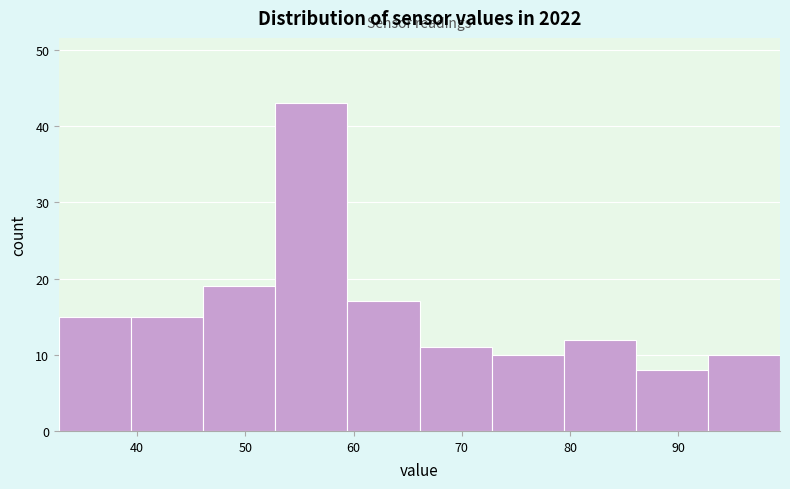

Reading left to right, list every bar in this chart as the range it spans on the x-axis followed by its height. Neither the bar edges nor the heights are printed on the chart, so give them approximately, as read against the axes.

33 to 39: 15
39 to 46: 15
46 to 53: 19
53 to 59: 43
59 to 66: 17
66 to 73: 11
73 to 79: 10
79 to 86: 12
86 to 93: 8
93 to 99: 10